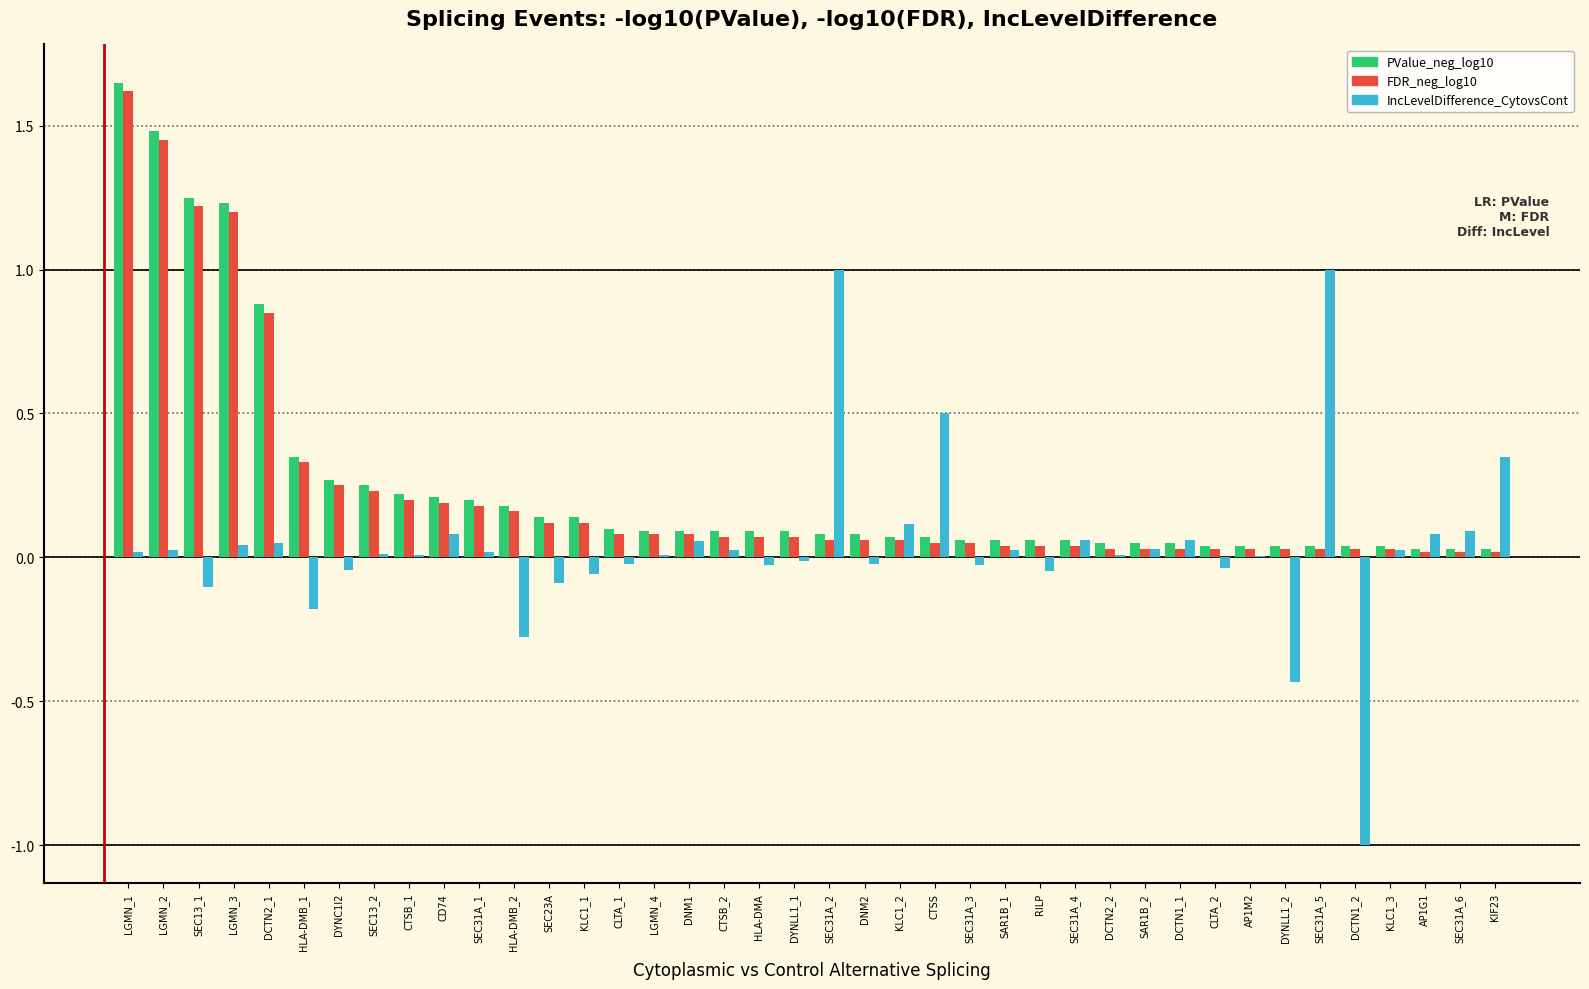

Which series has the largest range (max minus min)?

IncLevelDifference_CytovsCont